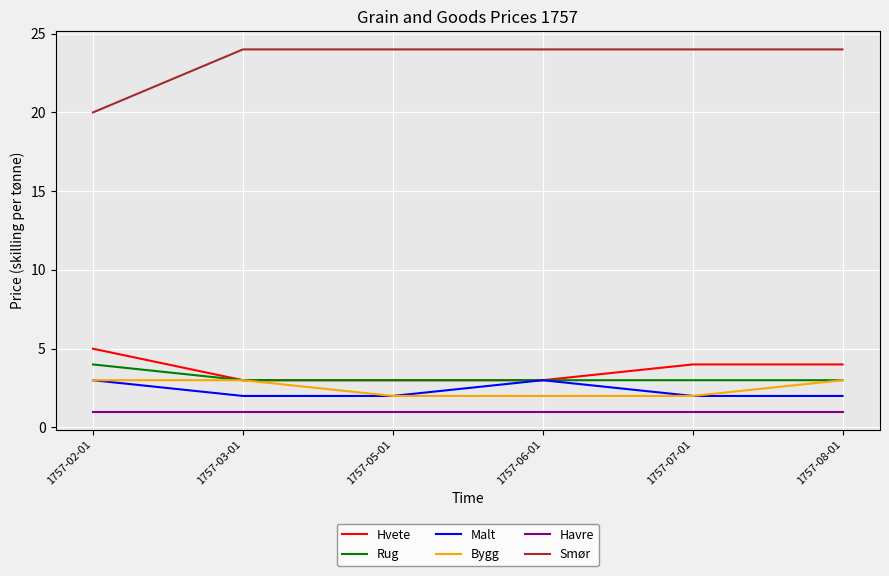

What are all the series names shown in the legend?

Hvete, Rug, Malt, Bygg, Havre, Smør